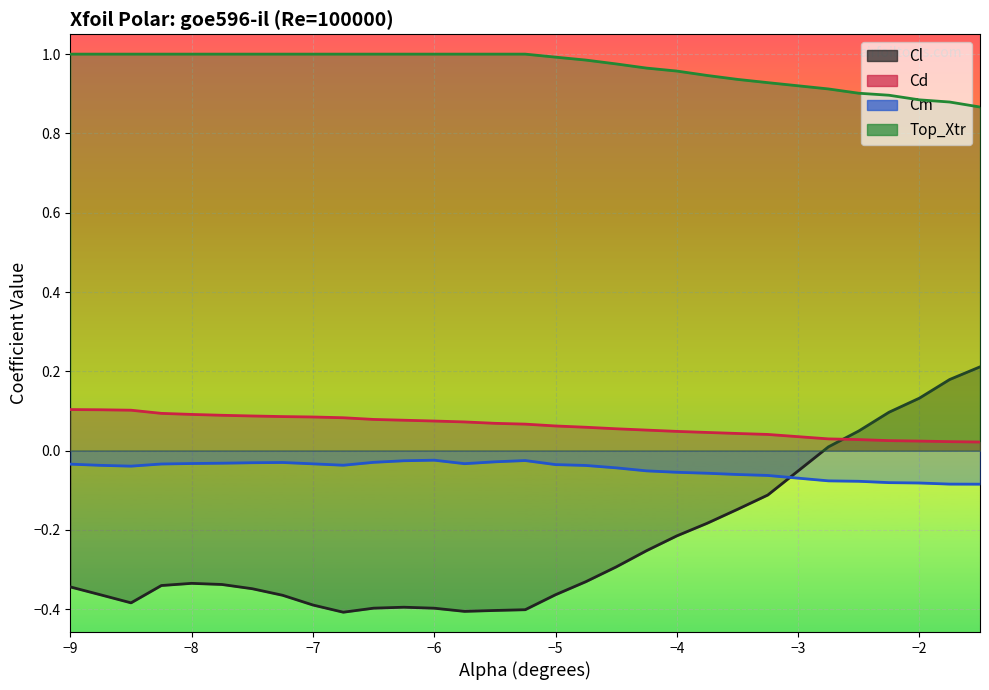

True or false: Cd has more than 0 interior local peaks.

False